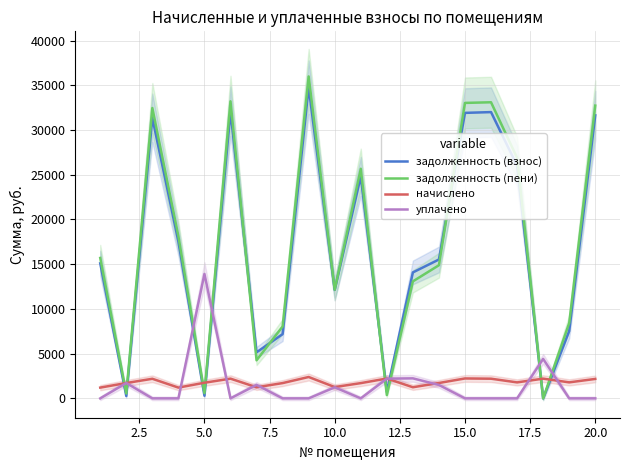

How many intersections are there between задолженность (пени) and начислено?

8